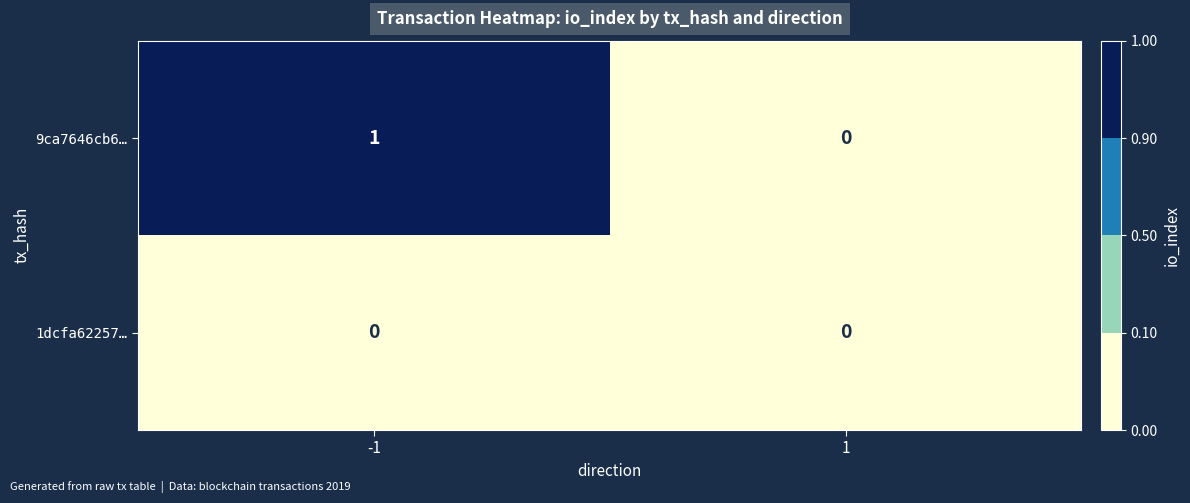

Which series changed the most between -1 and 1?

9ca7646cb6…